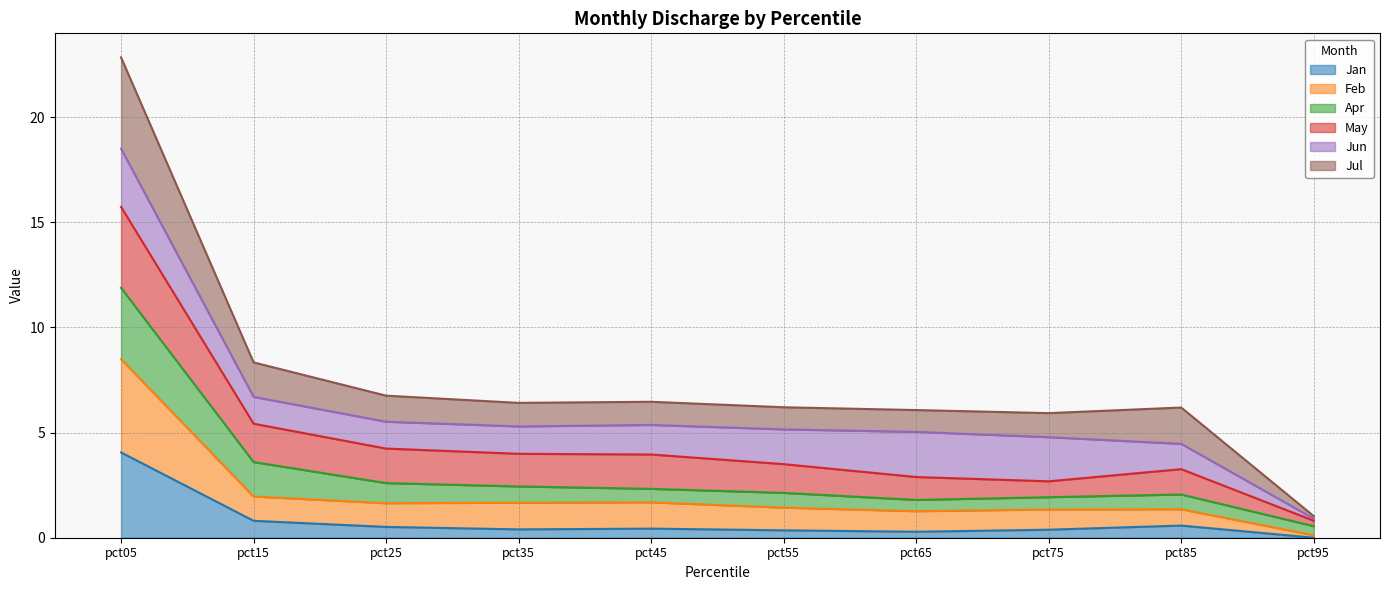

Which category has the lowest value in the Feb series?

pct95